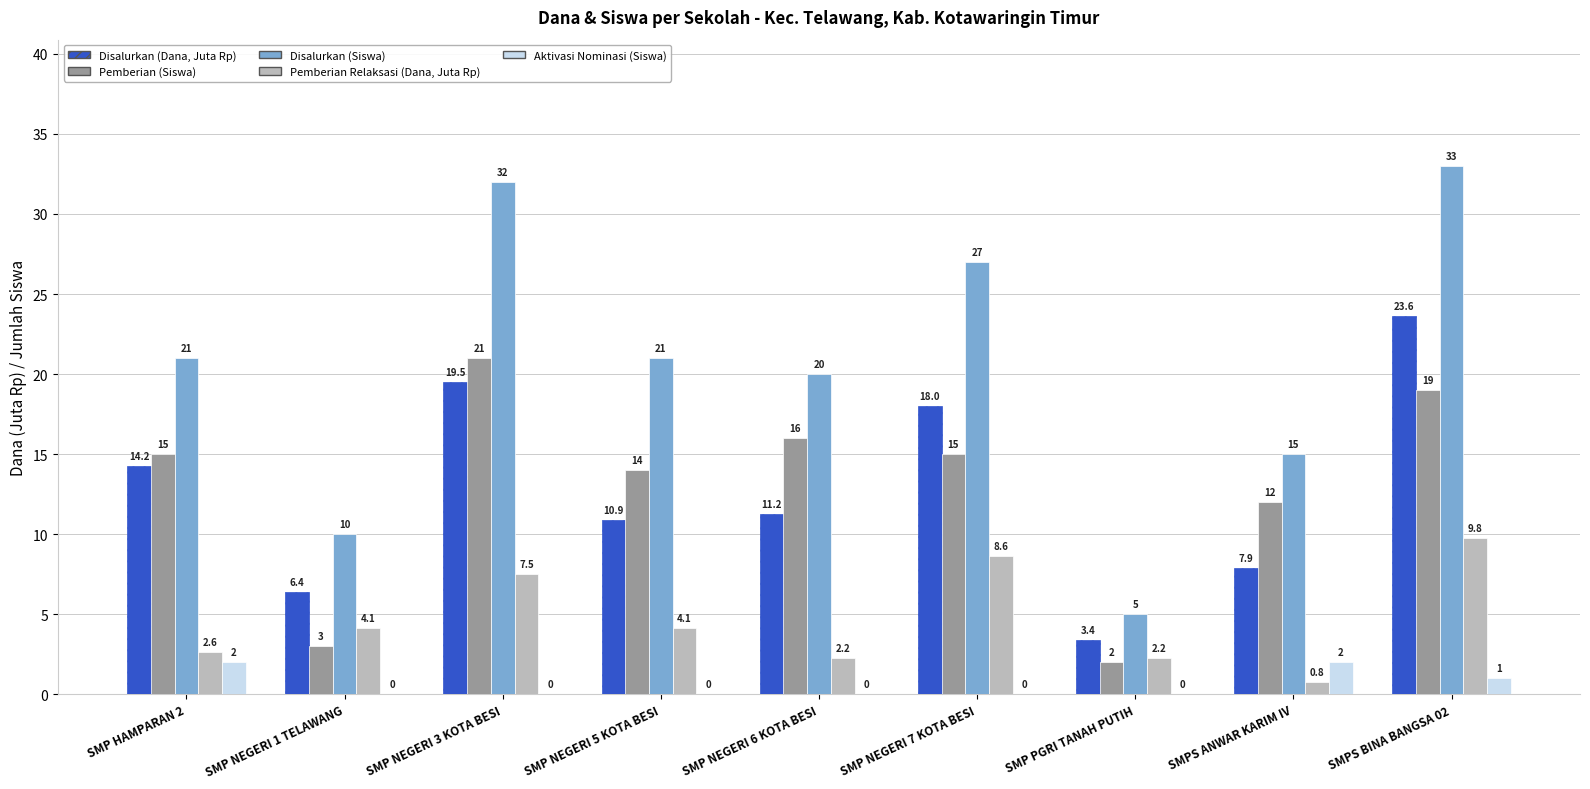

What is the sum of the Disalurkan (Dana, Juta Rp) values at SMP NEGERI 3 KOTA BESI and SMP NEGERI 7 KOTA BESI?

37.5